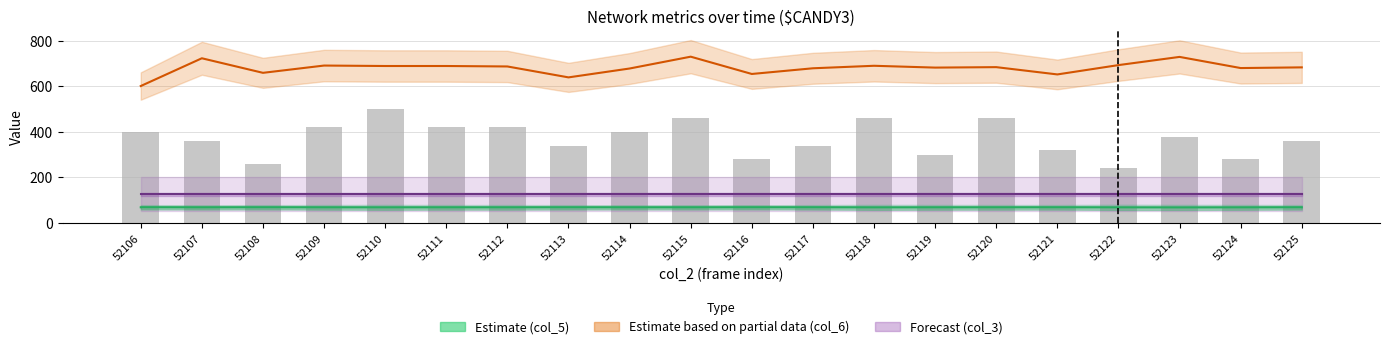

What is the sum of all col_5 (center estimate) values?

1373.9